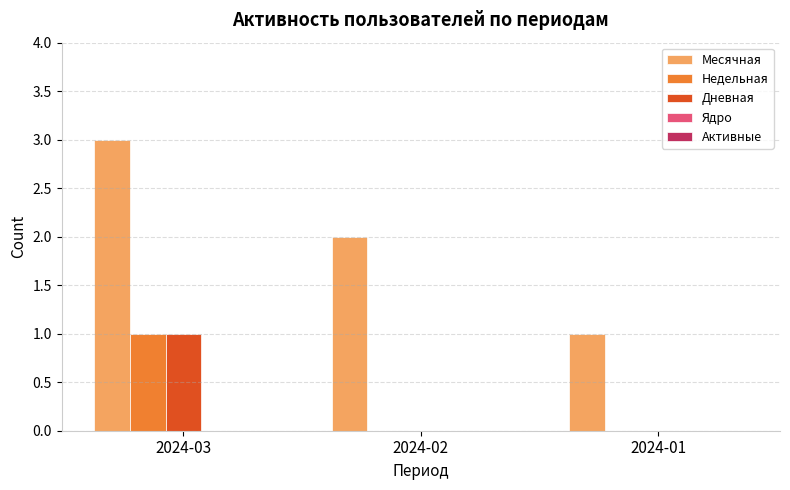

At which category is the sum across all series the highest?

2024-03